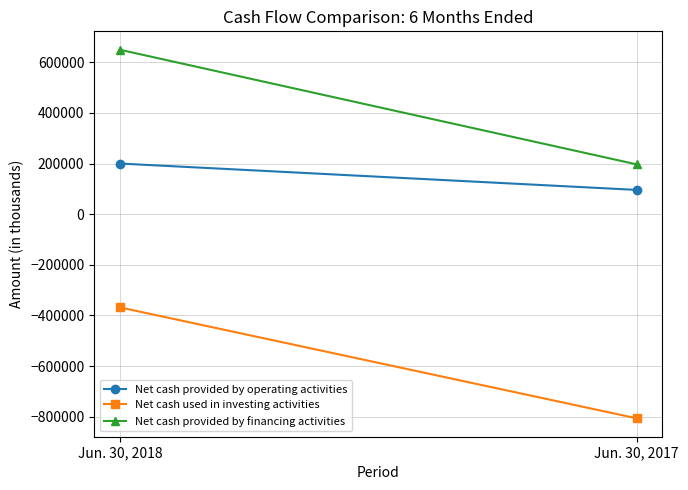

How many distinct data groups are displayed?

3